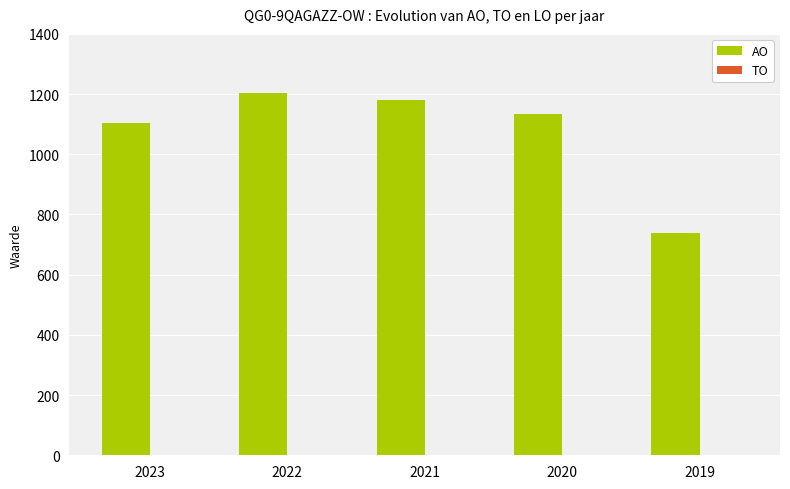

What is the smallest value displayed?

740